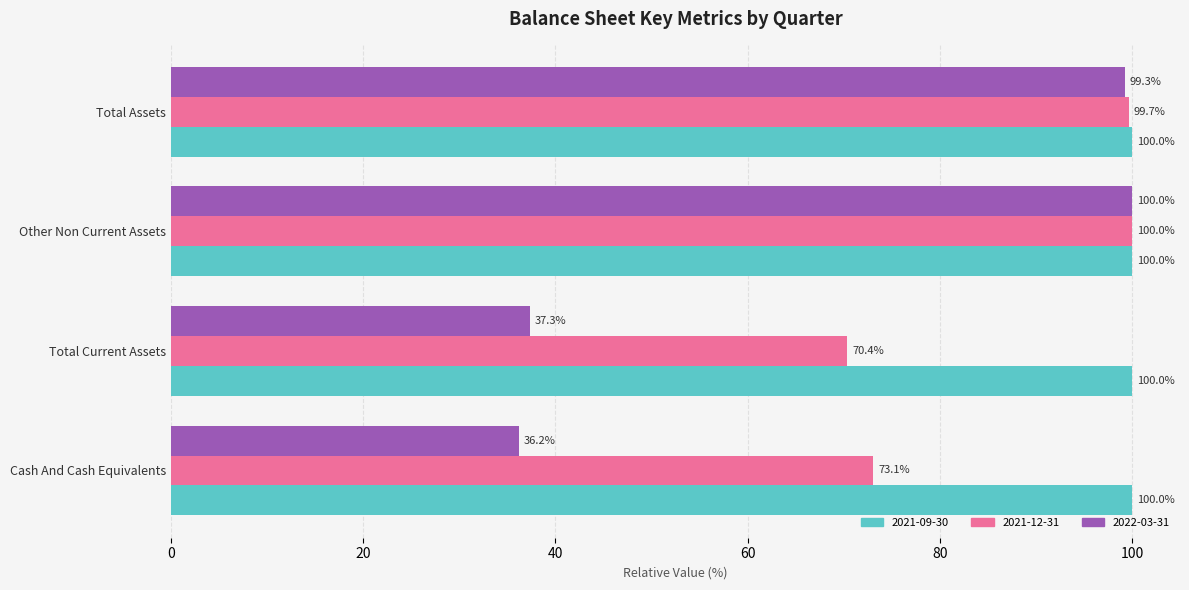

What is the maximum value for 2021-12-31?

100.0